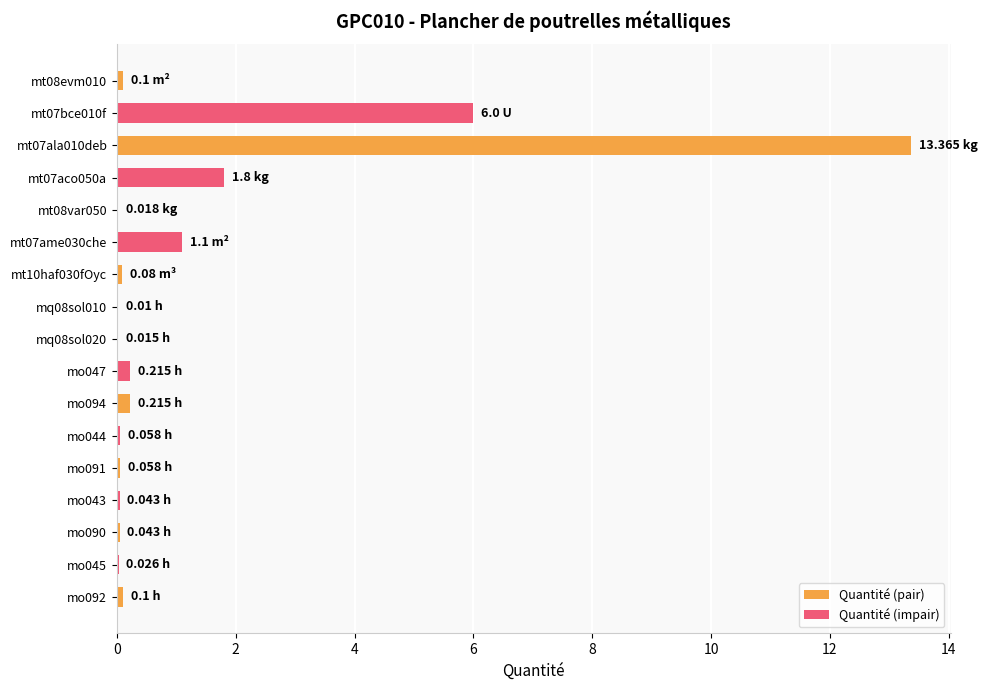

What is the maximum value shown in the chart?

13.4